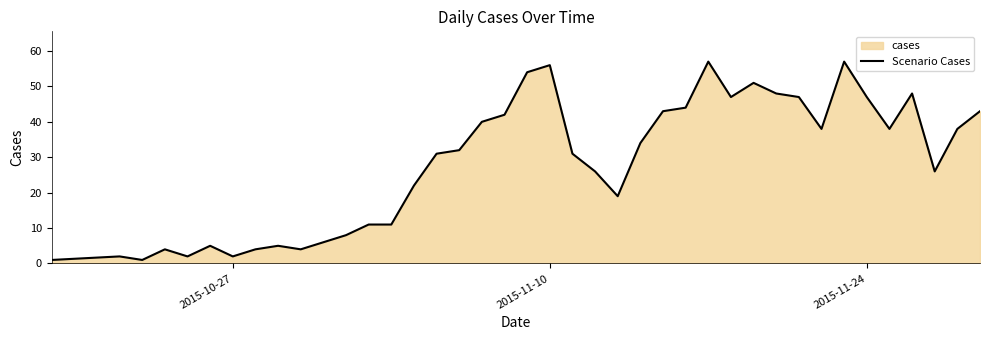

Reading right to left, list all the values displayed in this chart.

43	38	26	48	38	47	57	38	47	48	51	47	57	44	43	34	19	26	31	56	54	42	40	32	31	22	11	11	8	6	4	5	4	2	5	2	4	1	2	1